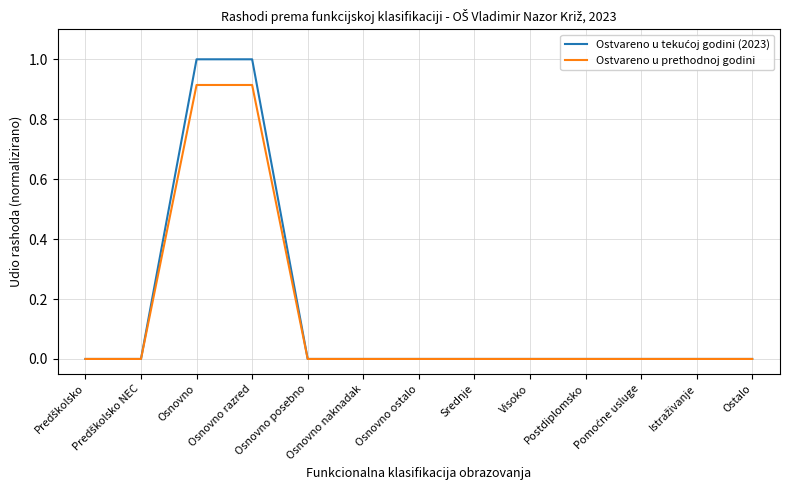

What is the greatest value displayed?

1.0